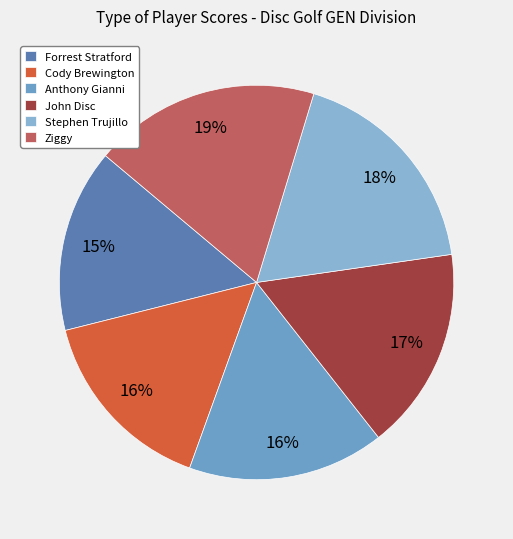

What portion of the pie excludes Anthony Gianni?

83.9%